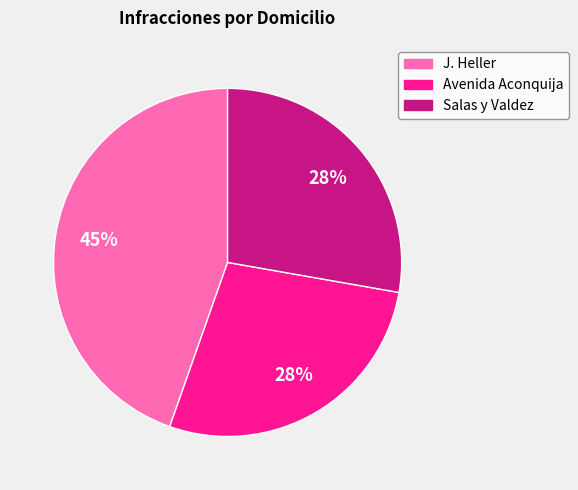

Do Avenida Aconquija and J. Heller together represent more than half of the pie?

Yes